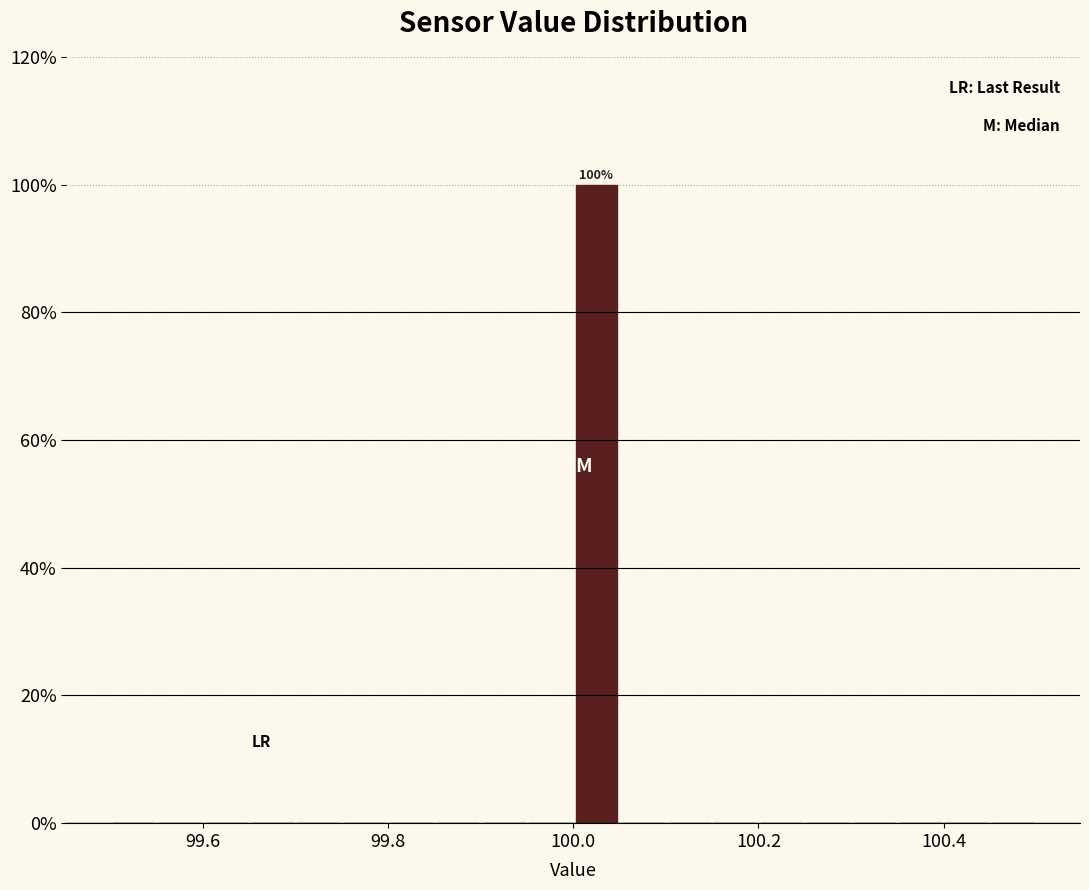

Around what value on the x-axis is the tallest bar? Give the approximate position of its centre, as read against the axis.

100.02